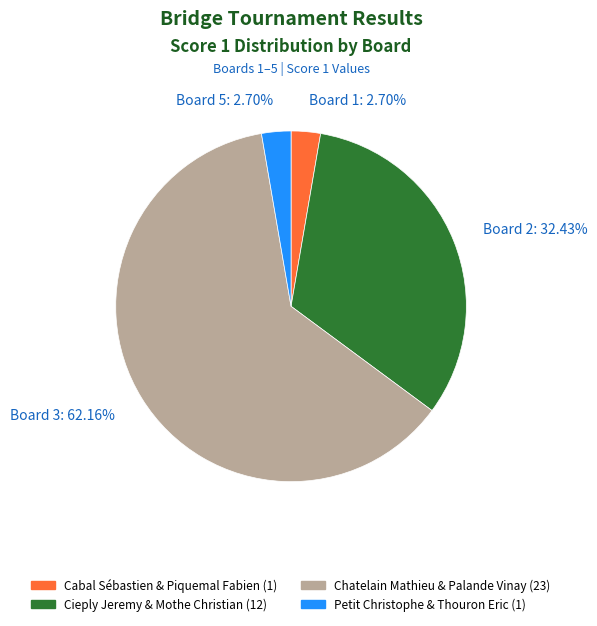

Which category accounts for the majority?

Board 3: 62.16%